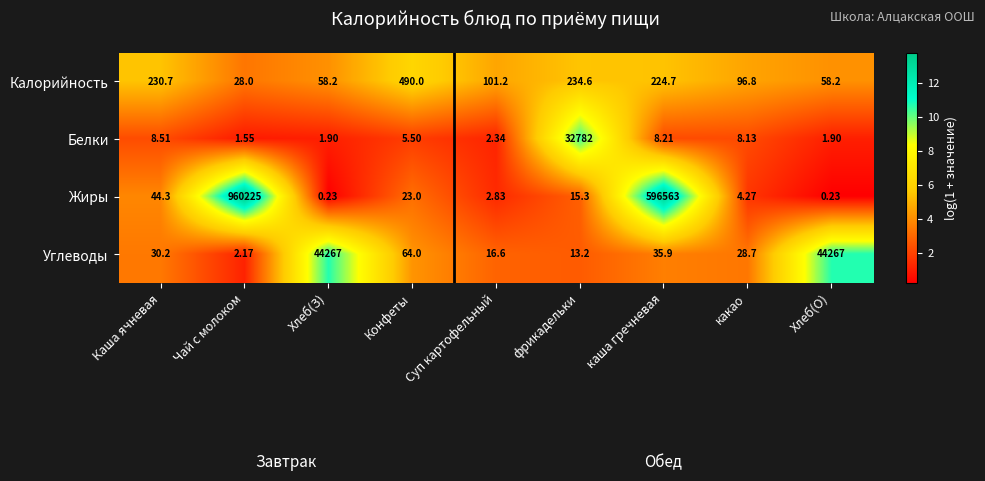

At which category is the sum across all series the highest?

Чай с молоком